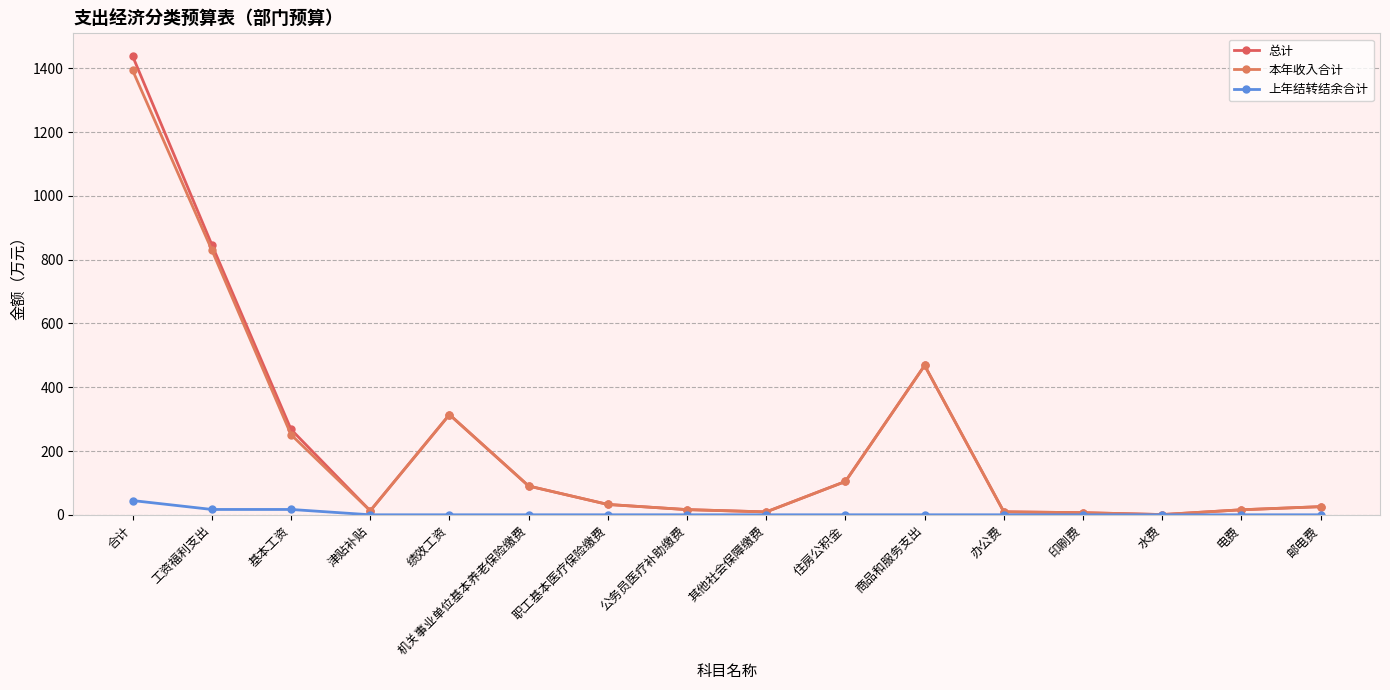

Where does the 总计 series first go above 32?

合计